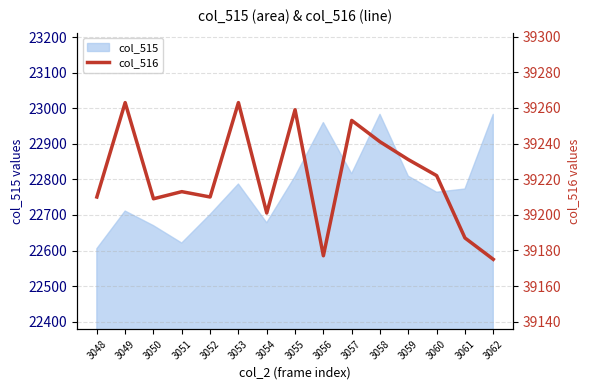

The chart shows a value of 39177 at 3056. True or false?

True